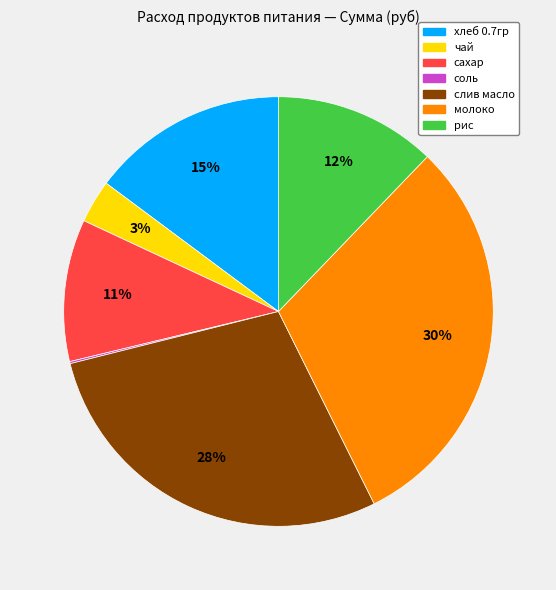

What is the largest slice in the pie chart?

молоко